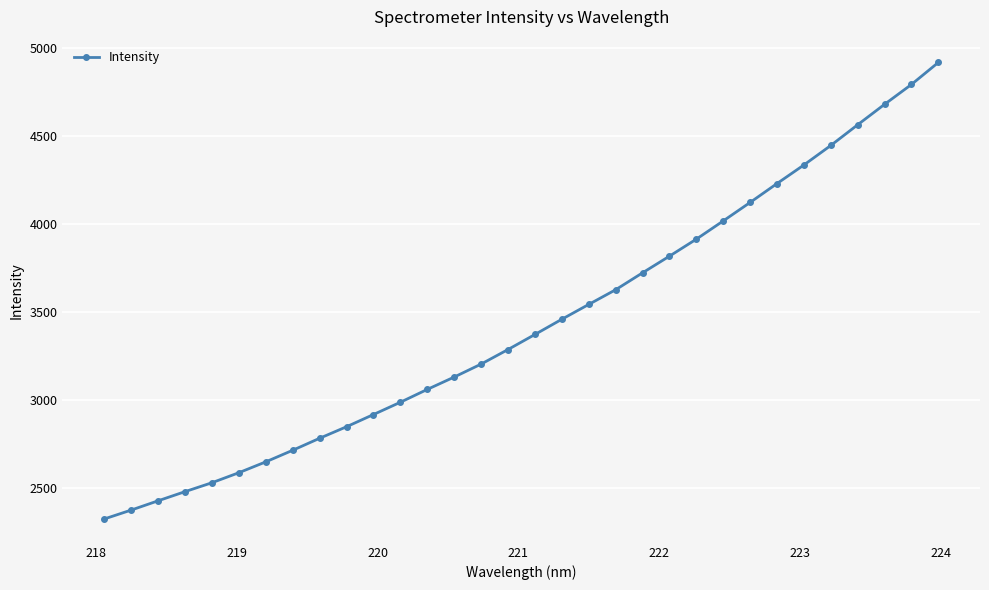

How many data points does each series have?

32